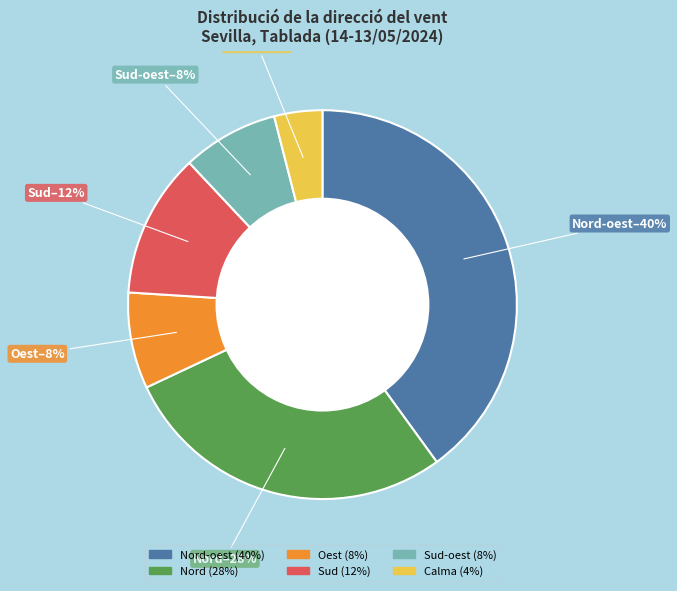

To the nearest percent, what is the average slice percentage?

17%